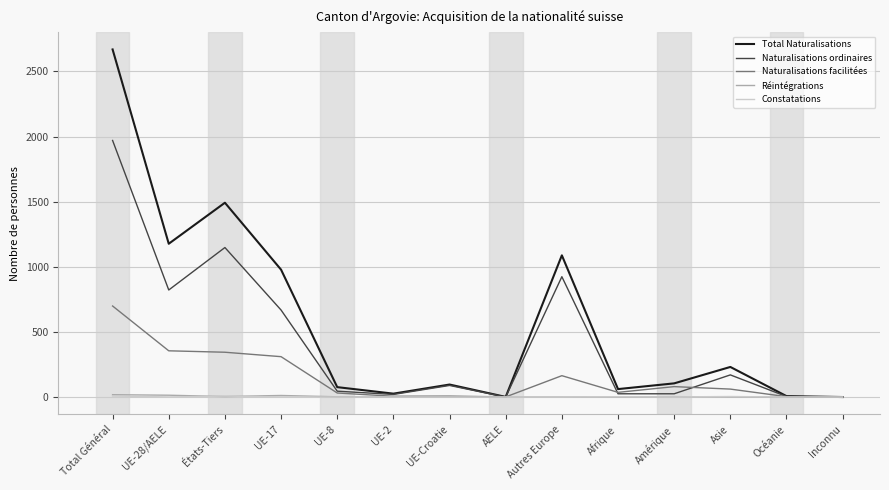

Is the value of Total Naturalisations at Total Général greater than the value of Naturalisations ordinaires at États-Tiers?

Yes